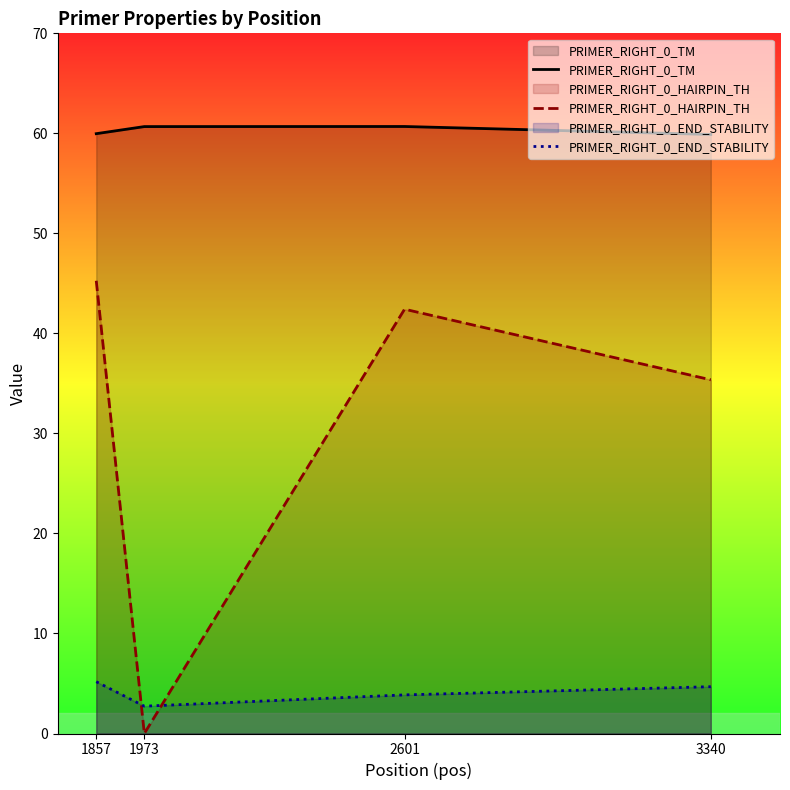

True or false: PRIMER_RIGHT_0_END_STABILITY has more than 0 interior local peaks.

False